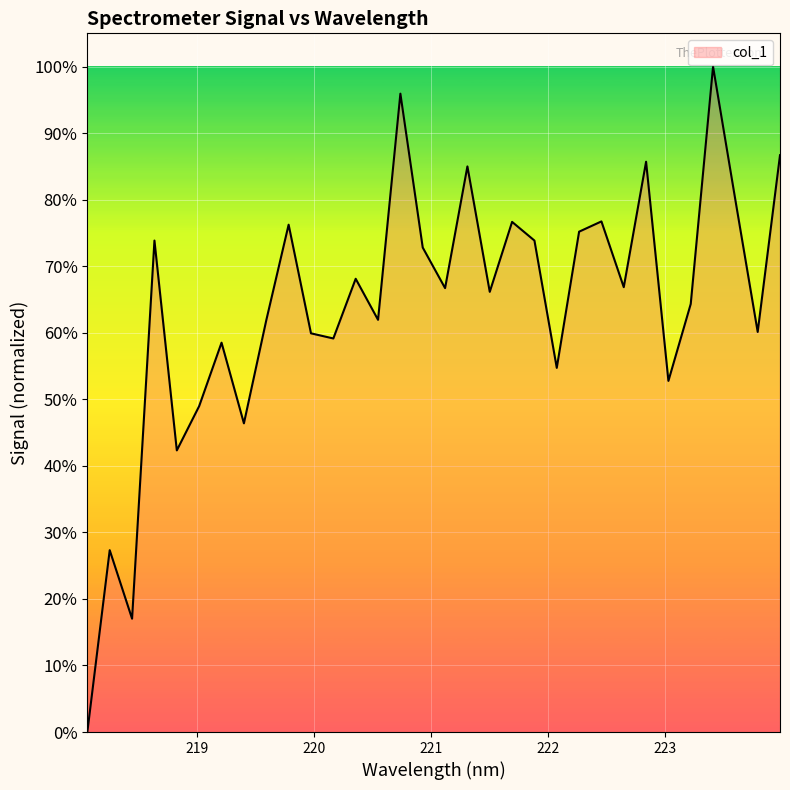

What is the greatest value displayed?

100.0